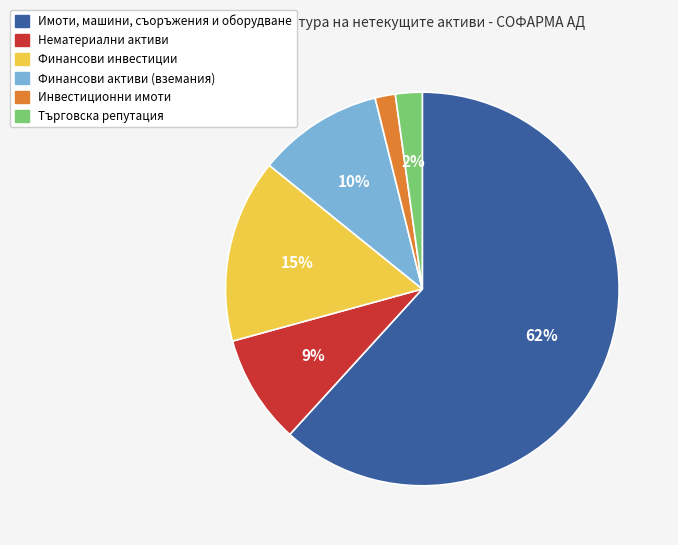

Which has a higher value, Търговска репутация or Нематериални активи?

Нематериални активи